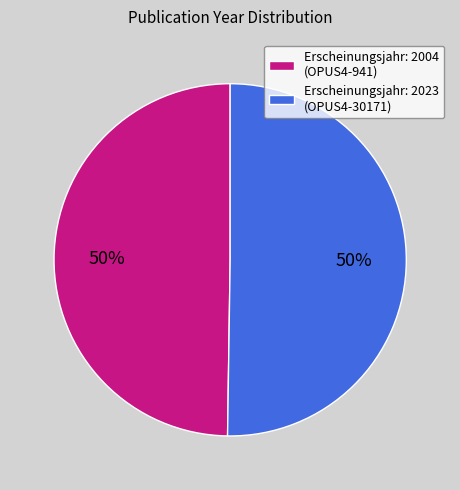

True or false: Erscheinungsjahr: 2004 (OPUS4-941) accounts for 44% of the total.

False